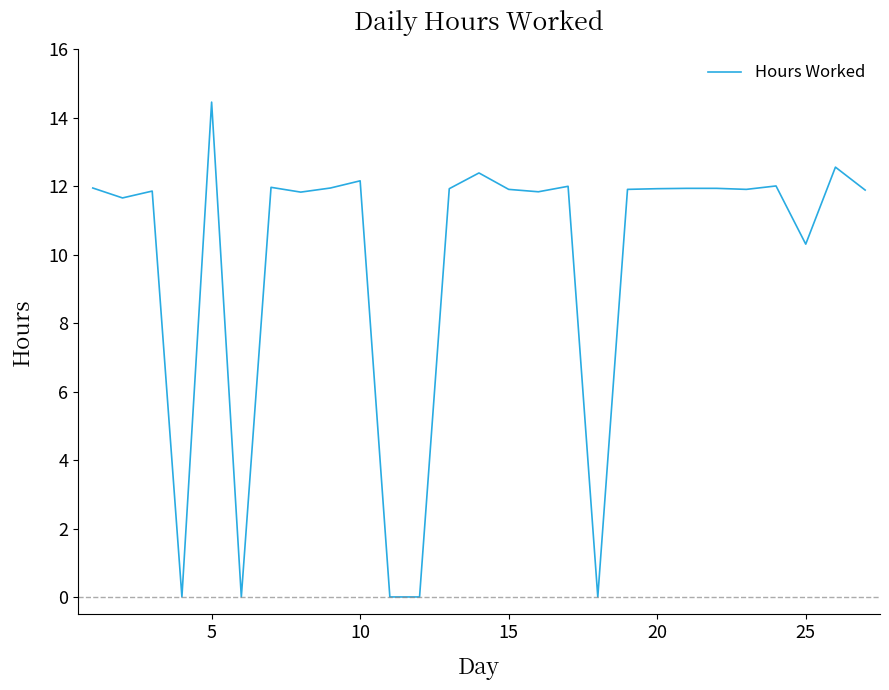

What is the maximum value shown in the chart?

14.5